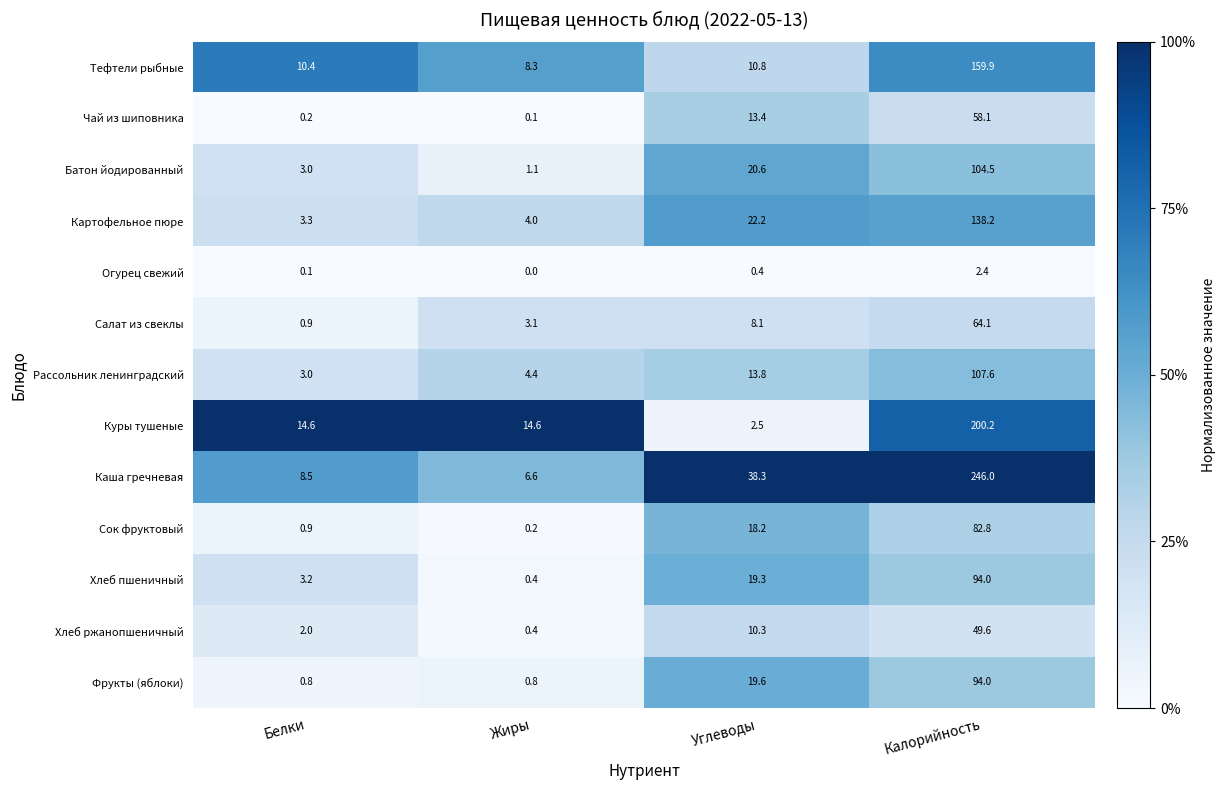

Read the Хлеб ржанопшеничный value at Калорийность.

49.6